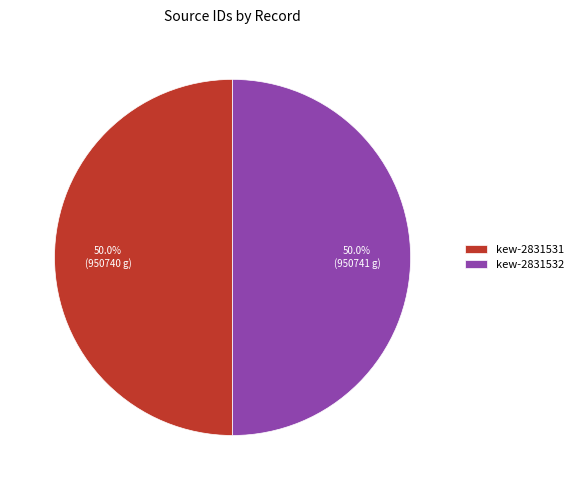

How much of the chart is everything except kew-2831532?

50.0%